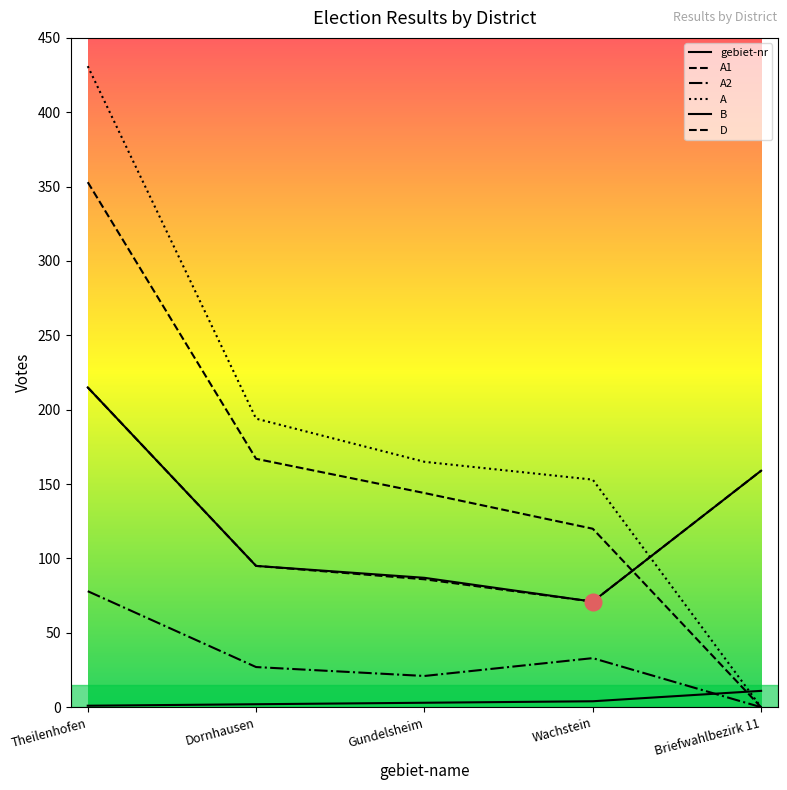

The value of A at Dornhausen is 194. True or false?

True